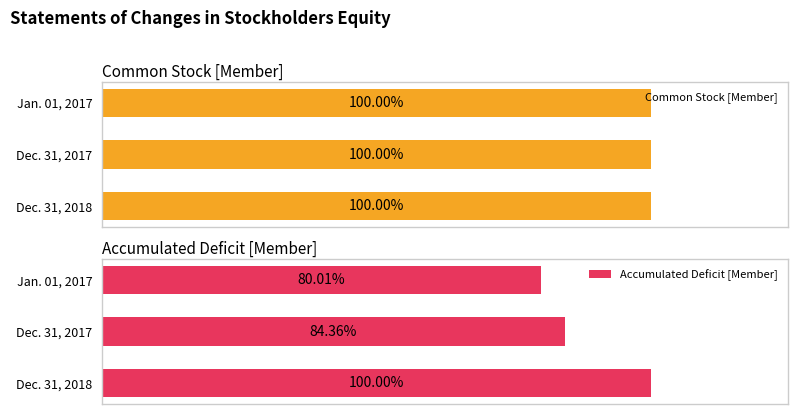

Rank the categories by Accumulated Deficit [Member] value from lowest to highest.

Jan. 01, 2017, Dec. 31, 2017, Dec. 31, 2018